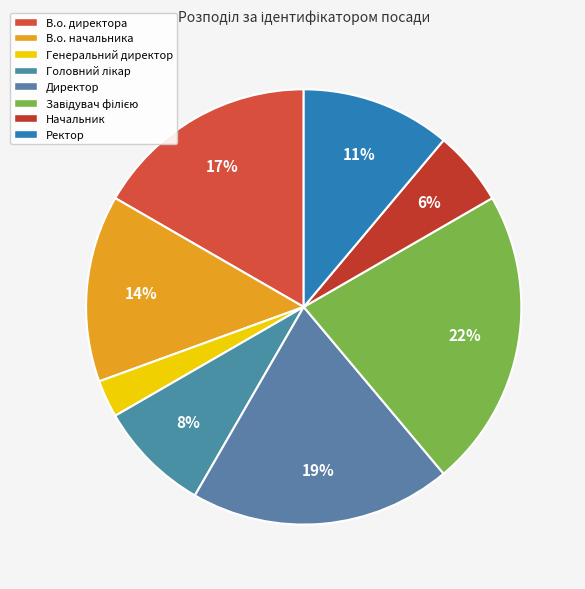

How many slices are in this pie chart?

8